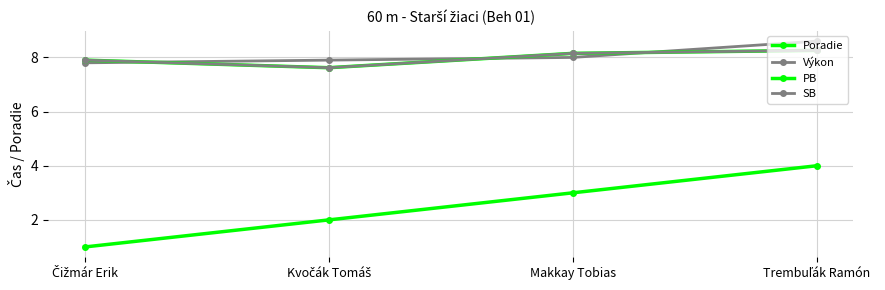

What is the difference between the second highest and minimum values in the Poradie series?

2.0